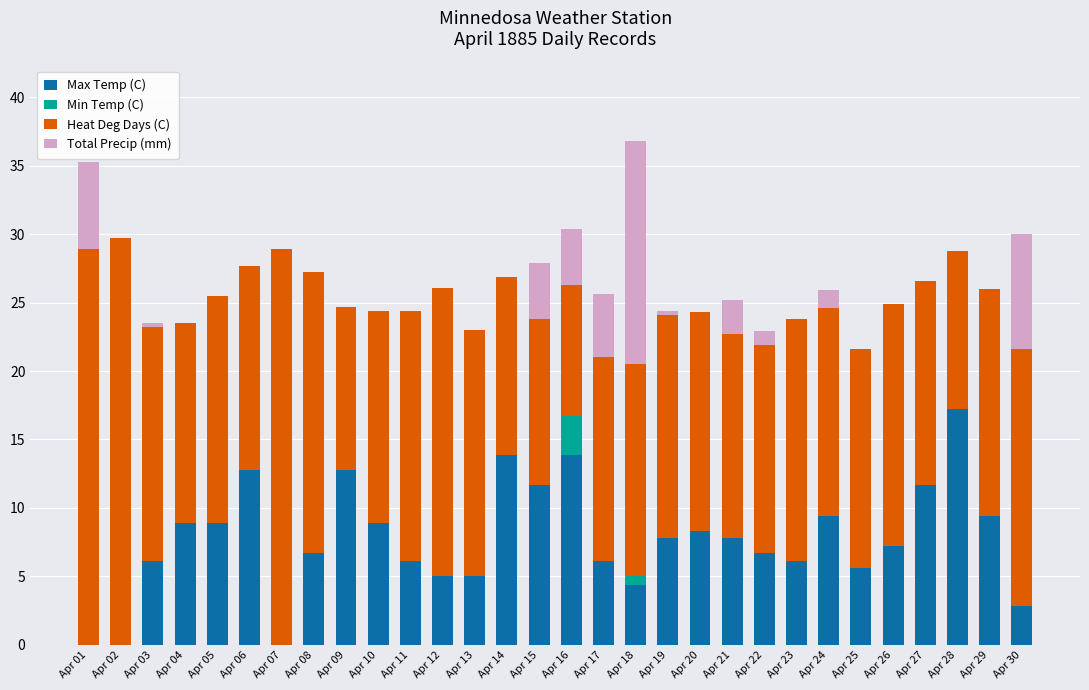

What is the total value across all series at Apr 24?

25.9